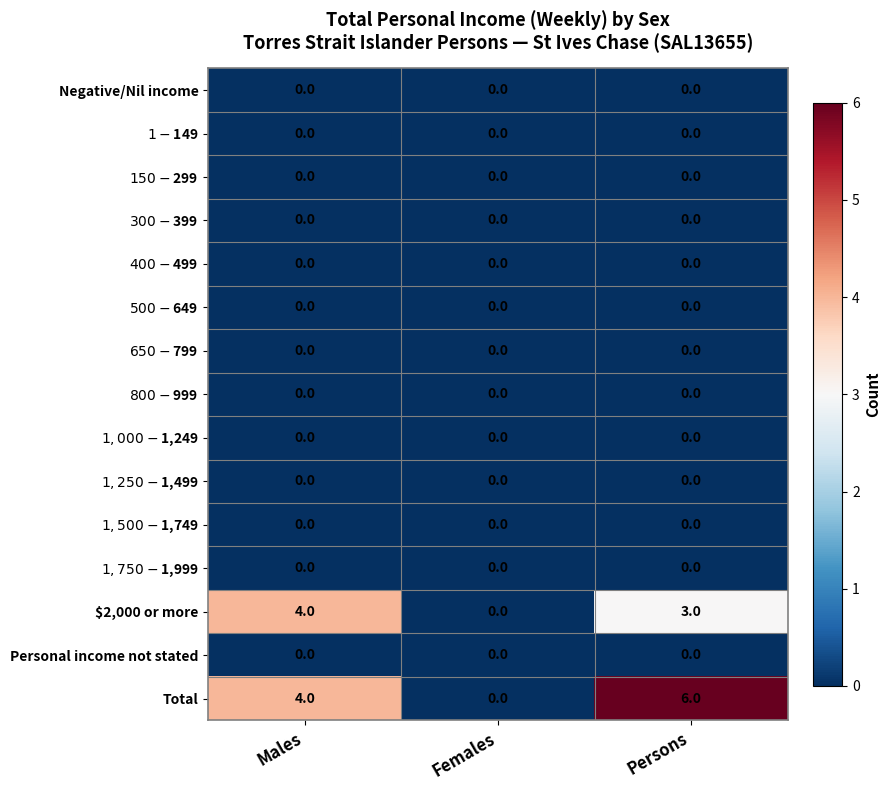

How many distinct data groups are displayed?

15